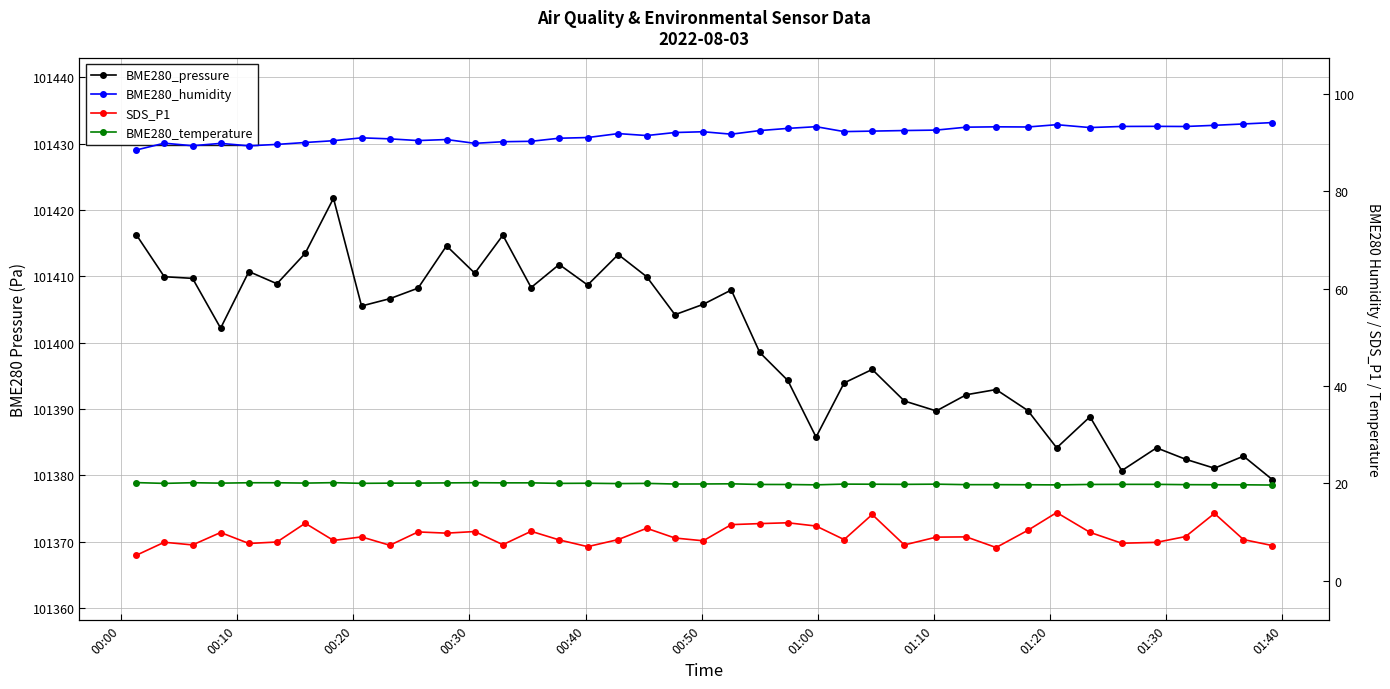

What is the difference between the second highest and second lowest values in the BME280_temperature series?

0.5